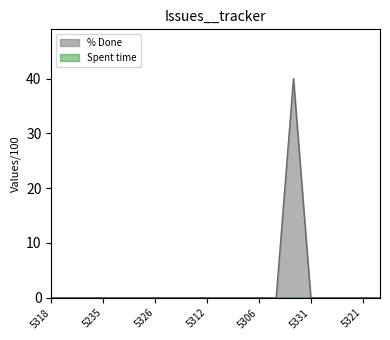

True or false: the data has more than 0 interior local peaks.

True